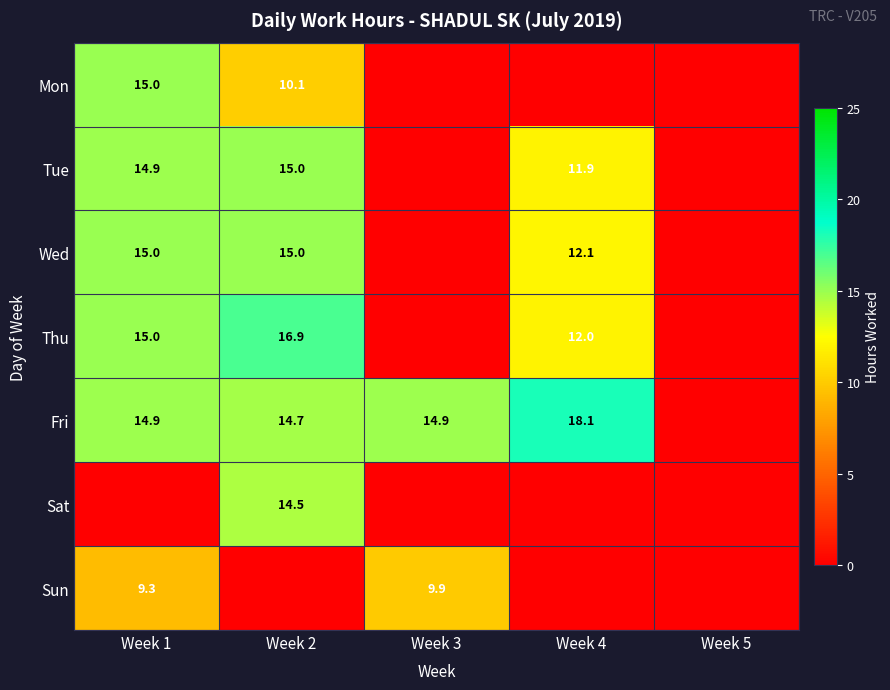

What is the difference between the Fri values at Week 4 and Week 1?

3.2